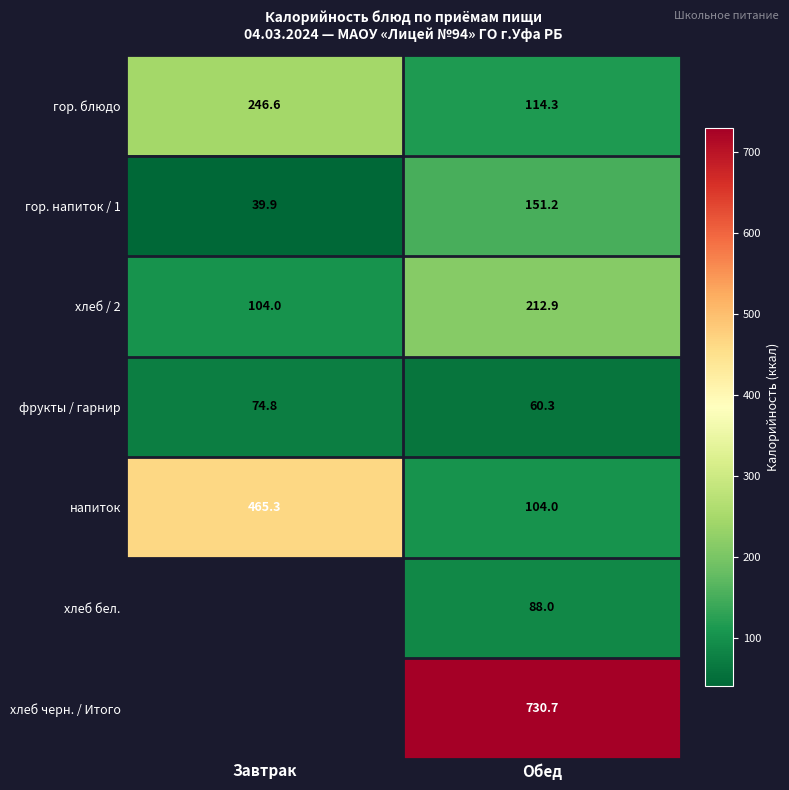

At how many categories does at least one series exceed 113?

2